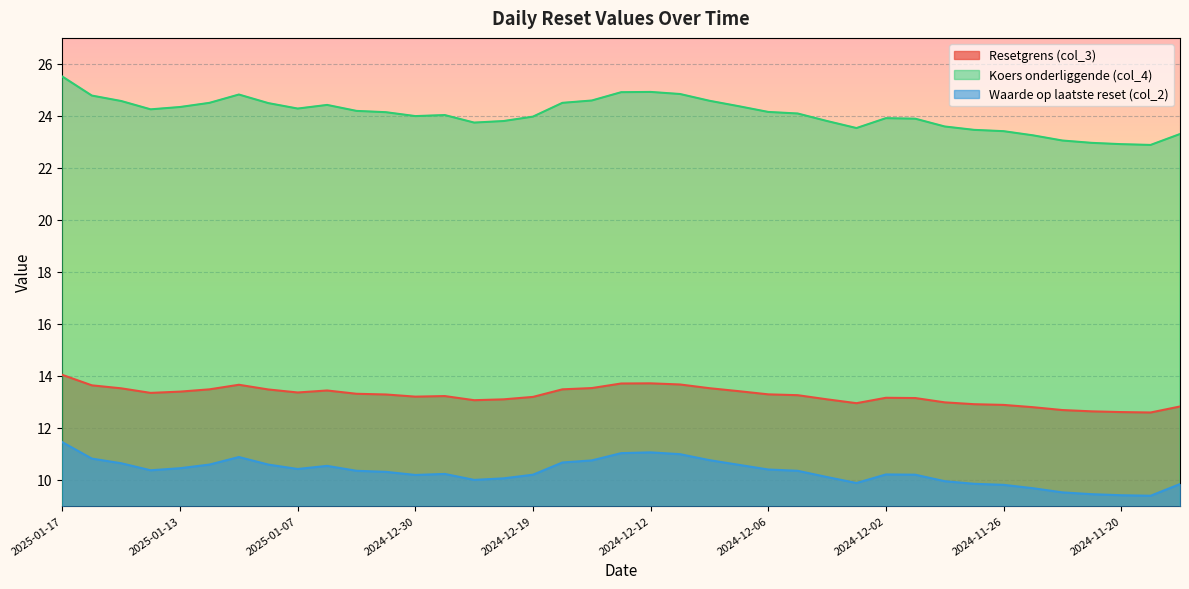

What is the difference between the second highest and second lowest values in the Waarde op laatste reset (col_2) series?

1.7